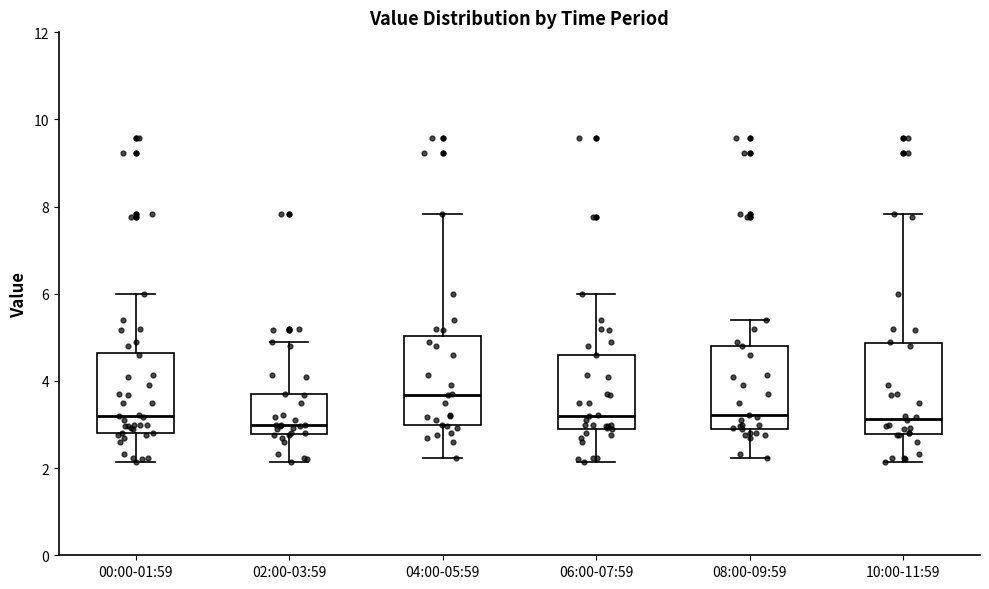

Where does the median line of the box for 04:00-05:59 sit on the y-axis? The values are not printed on the chart, so give them approximately, as read against the axis.

3.6